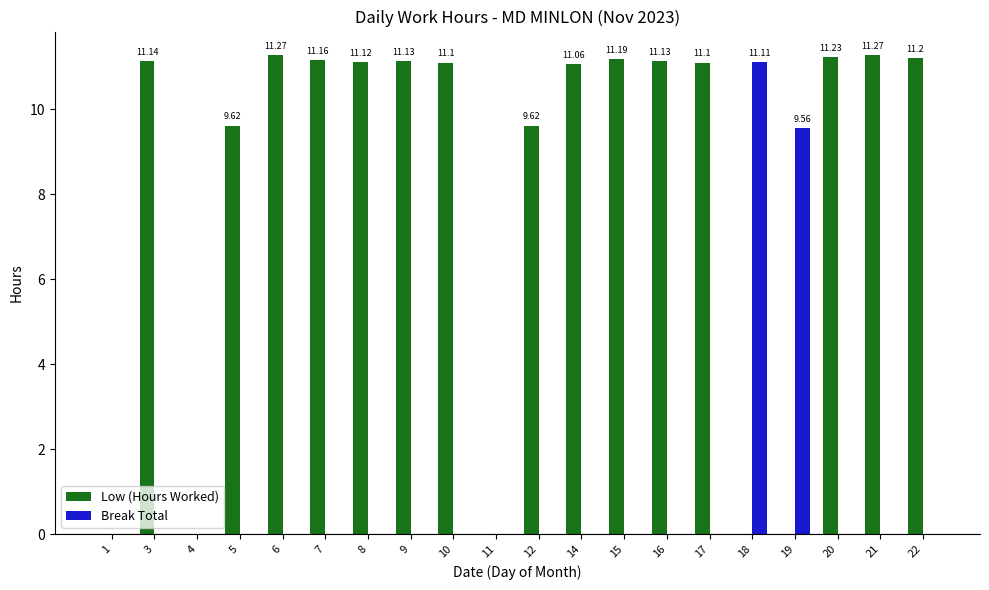

Which series has the largest total across all categories?

Low (Hours Worked)